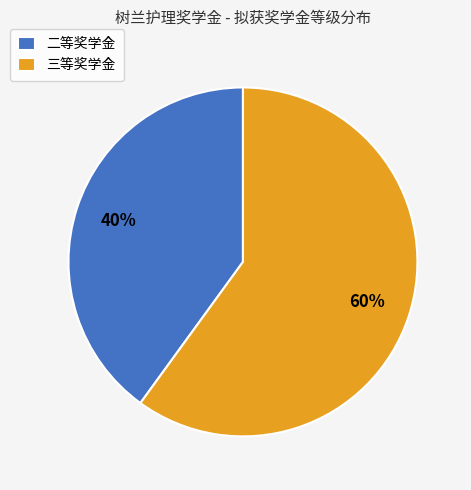

Count the number of slices in the pie.

2